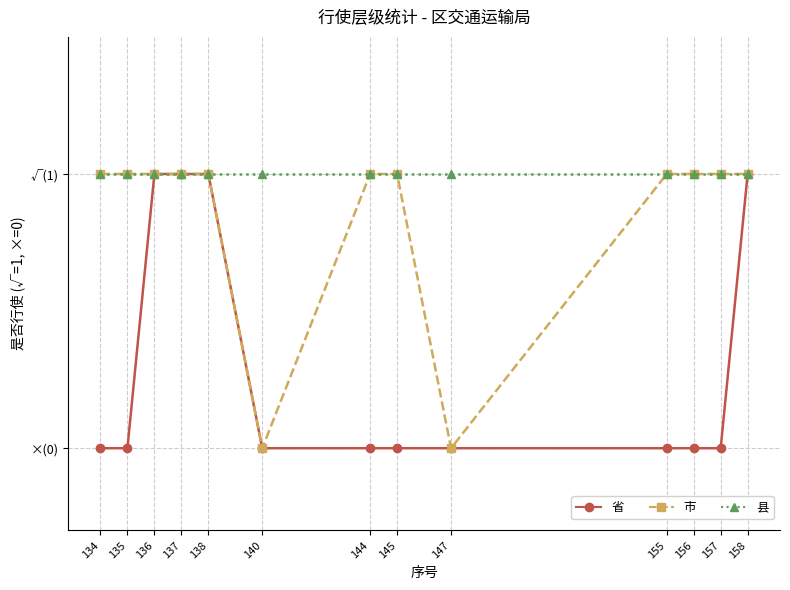

What are all the series names shown in the legend?

省, 市, 县